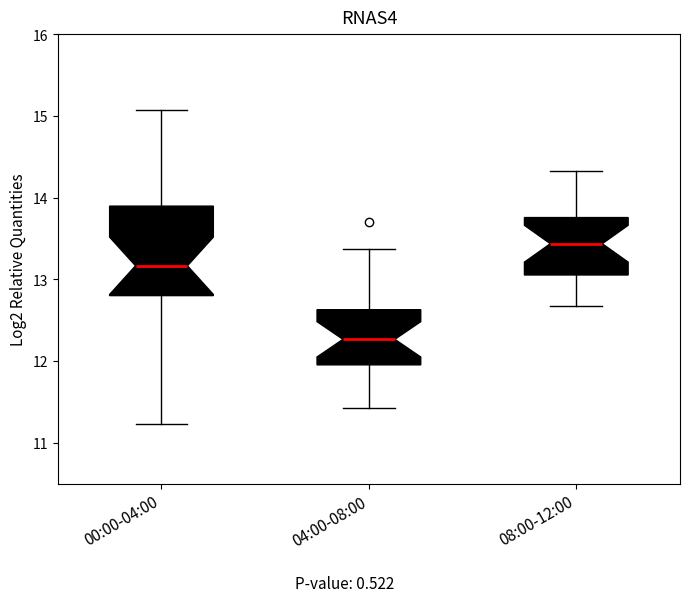

Which box is the tallest, from its lower edge to its upper edge?

00:00-04:00